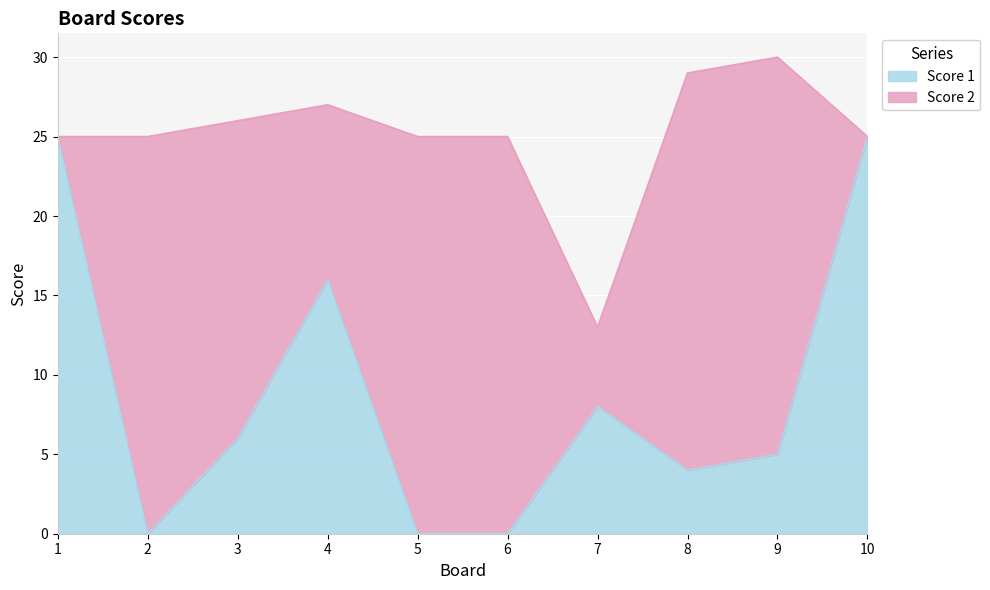

At which label does the data first exceed 6?

1